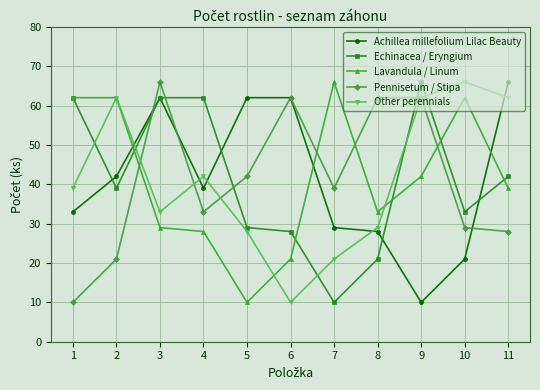

At which category does Achillea millefolium Lilac Beauty reach its first local peak?

3